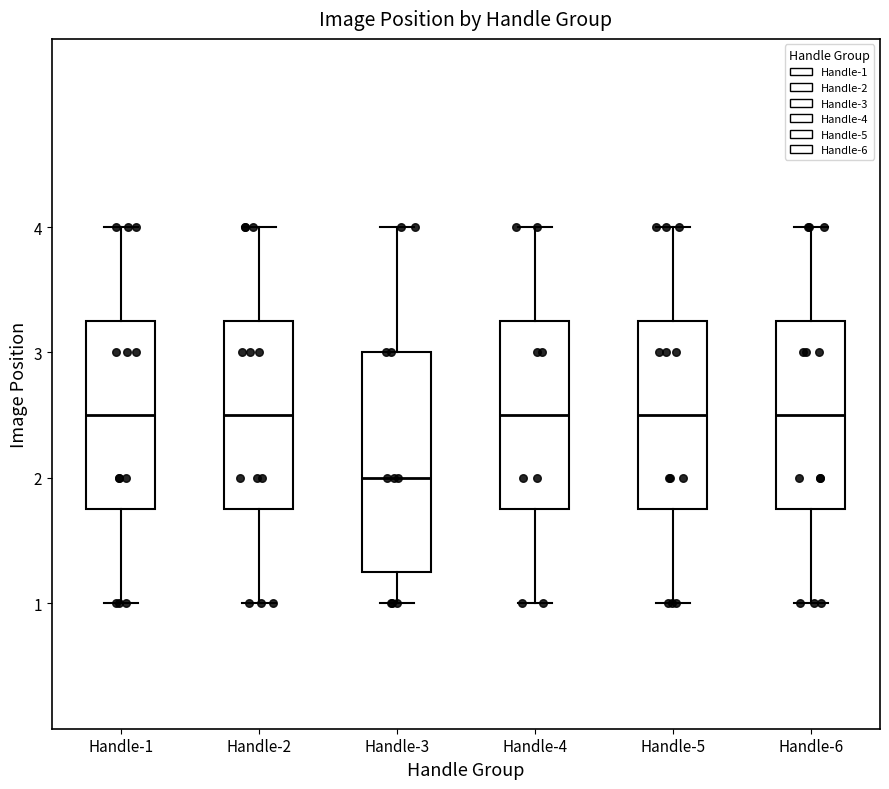

Comparing the boxes themselves (not the whiskers), which one is the tallest?

Handle-3